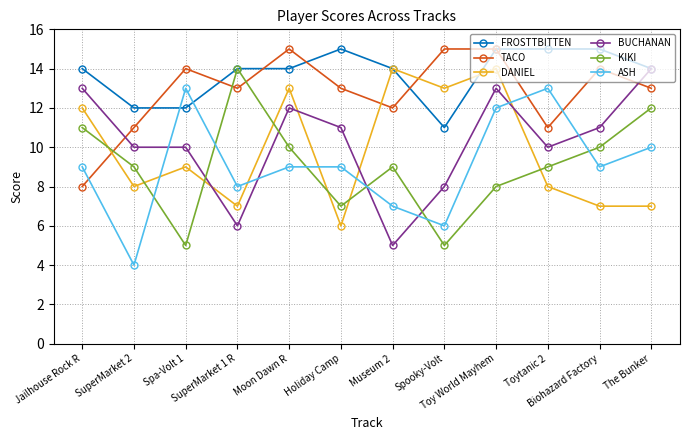

True or false: ASH has a value of 8 at Toy World Mayhem.

False